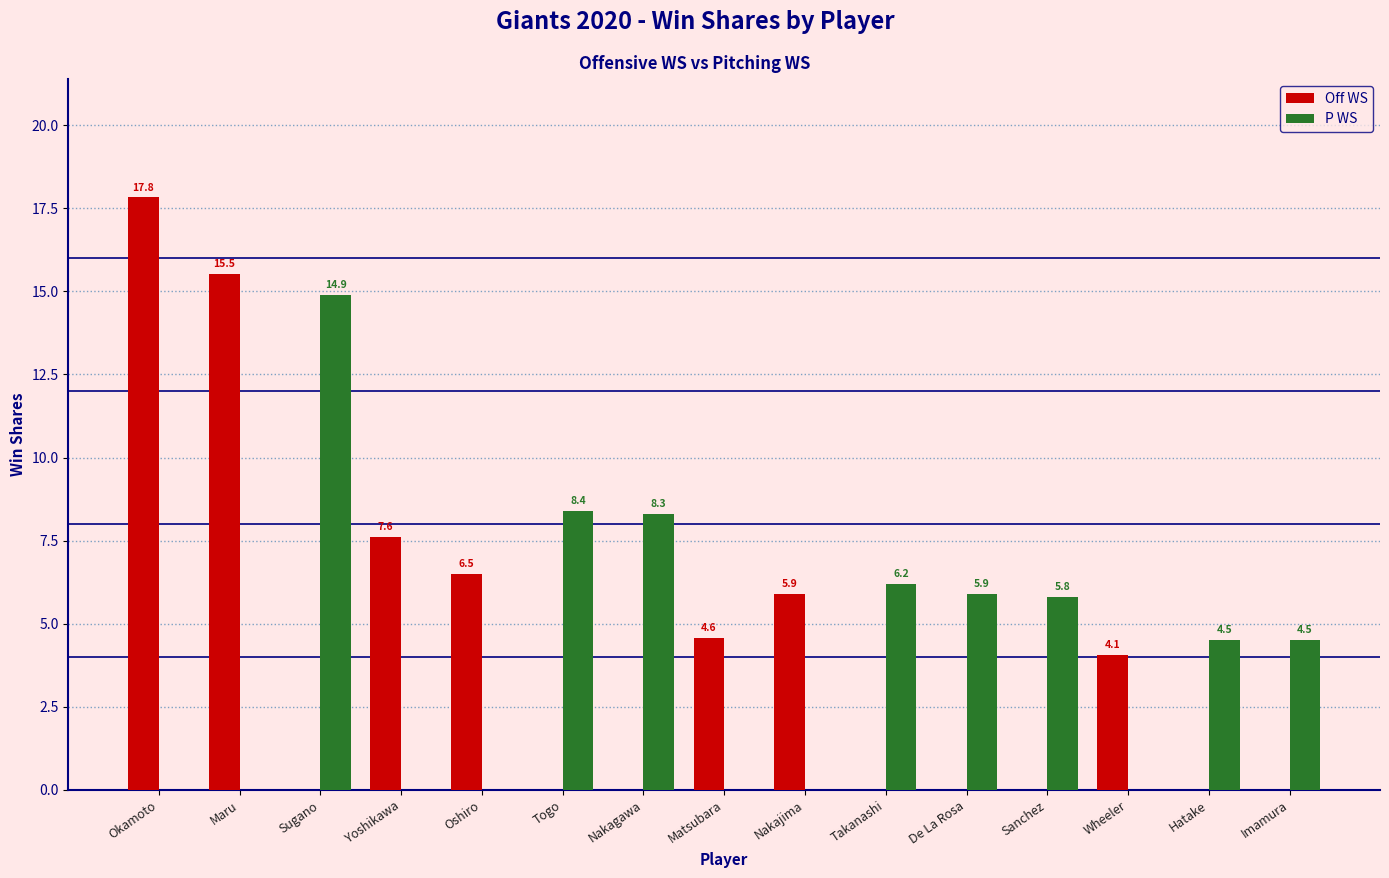

At which category is the sum across all series the highest?

Okamoto